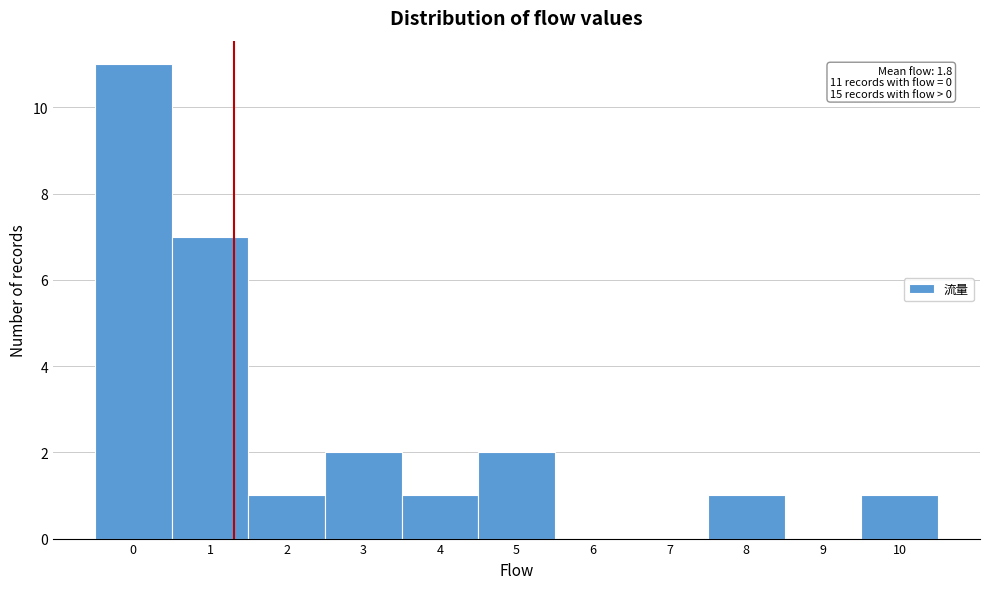

Reading left to right, transcribe all the data shown in this chart.

0=11	1=7	2=1	3=2	4=1	5=2	6=0	7=0	8=1	9=0	10=1